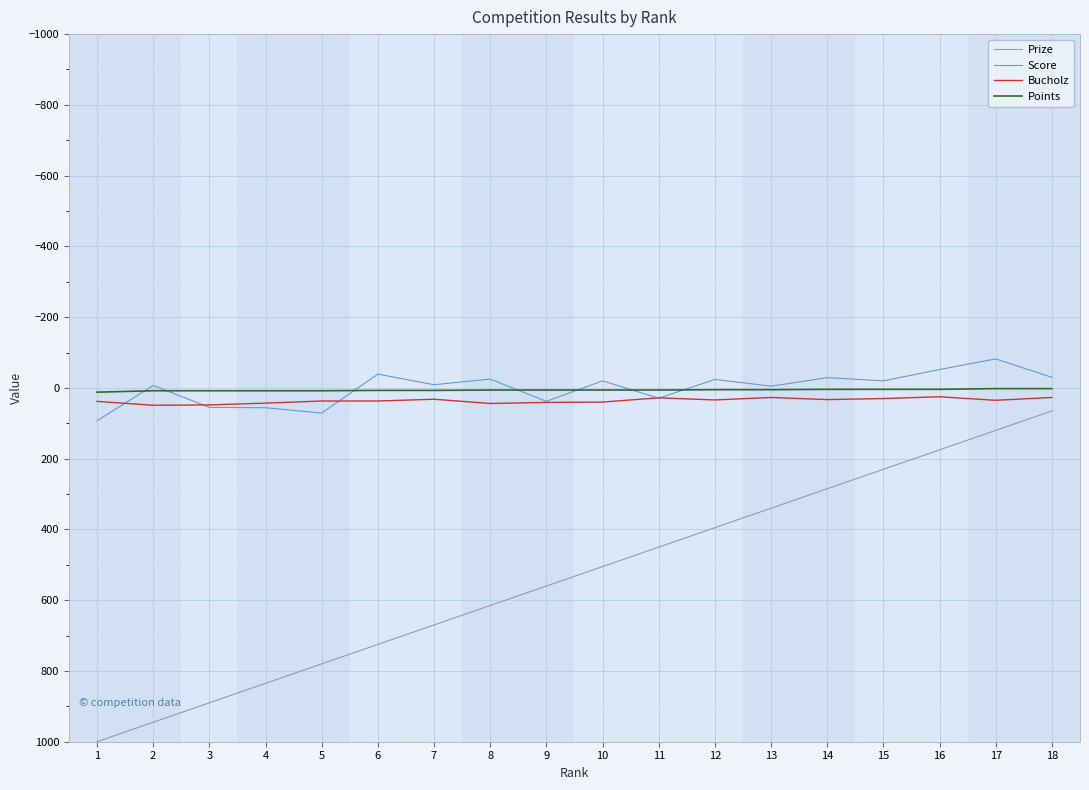

What is the difference between the highest and lowest values at 10?

525